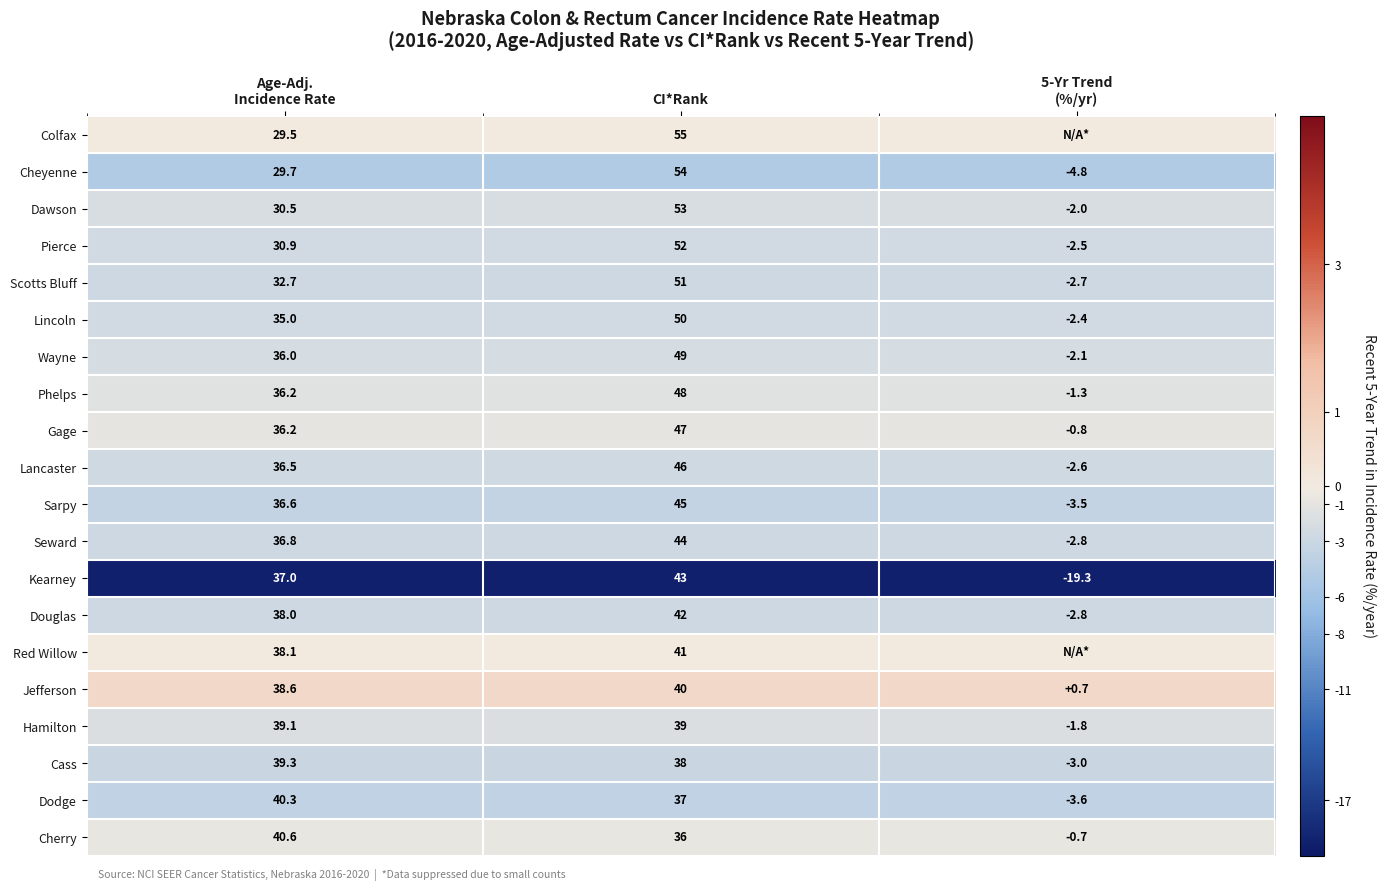

What is the spread (max minus min) of values at CI*Rank?

19.0